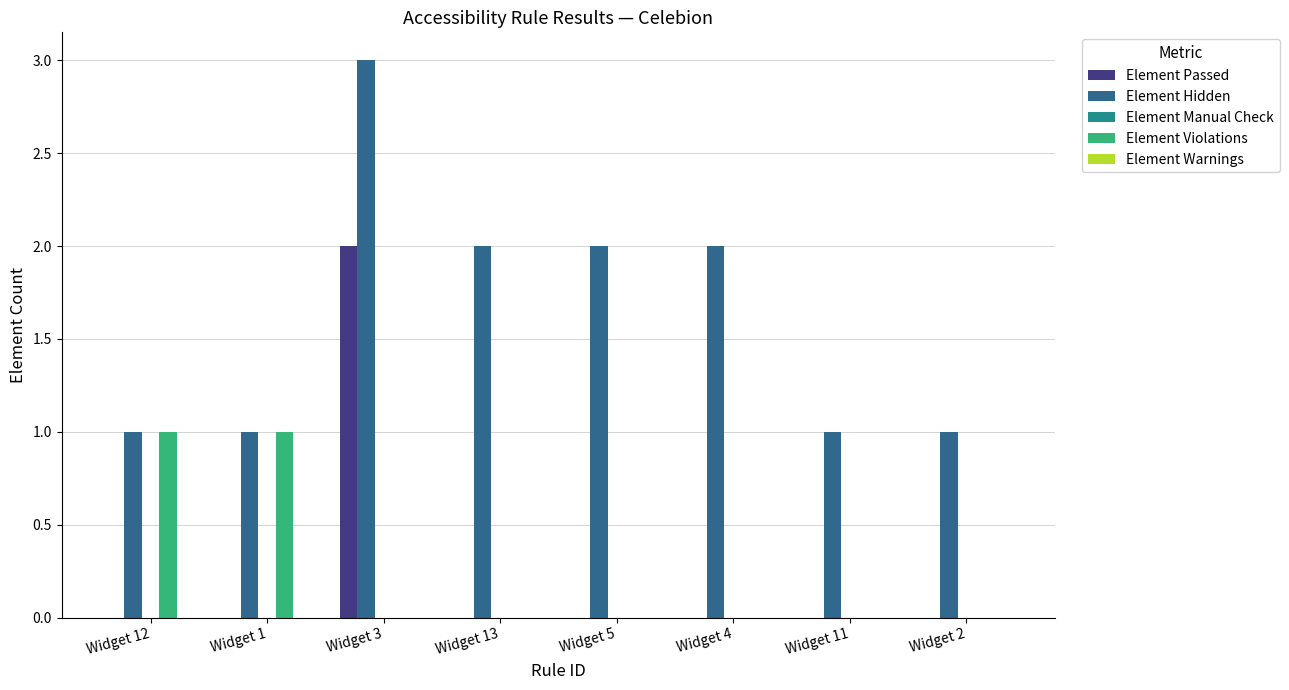

What is the spread (max minus min) of values at Widget 2?

1